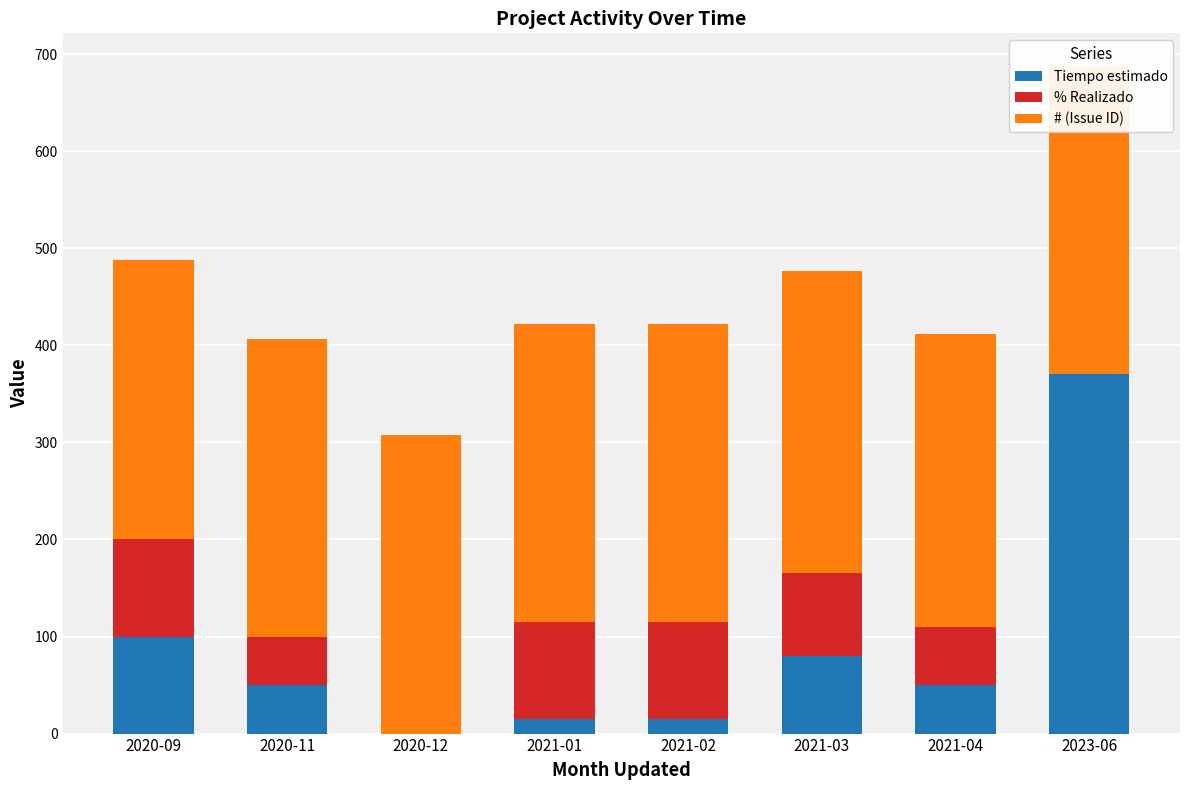

What is the sum of all Tiempo estimado values?

680